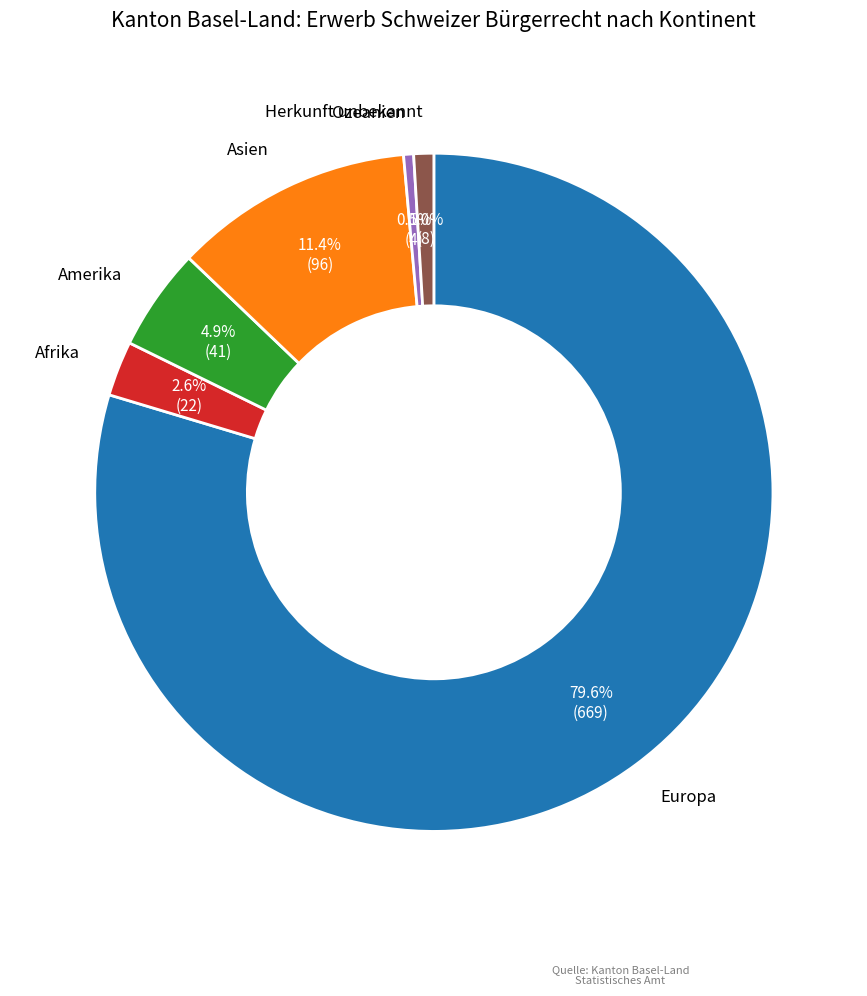

Does Asien account for over 50% of the chart?

No